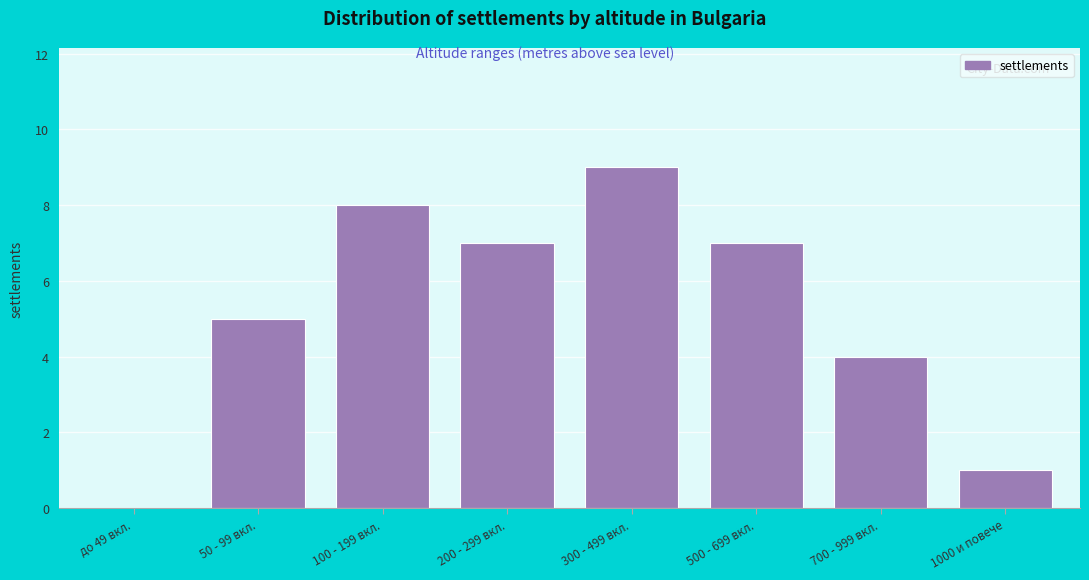

Reading left to right, transcribe all the data shown in this chart.

до 49 вкл.=0	50 - 99 вкл.=5	100 - 199 вкл.=8	200 - 299 вкл.=7	300 - 499 вкл.=9	500 - 699 вкл.=7	700 - 999 вкл.=4	1000 и повече=1